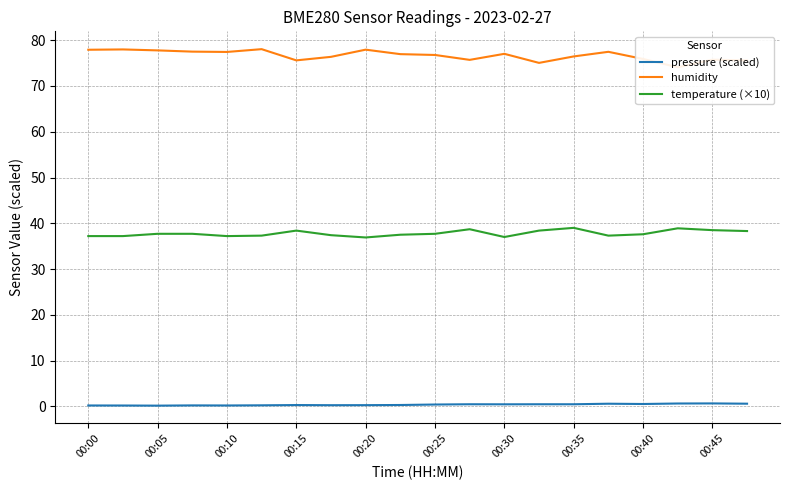

True or false: humidity and pressure (scaled) intersect in this chart.

False